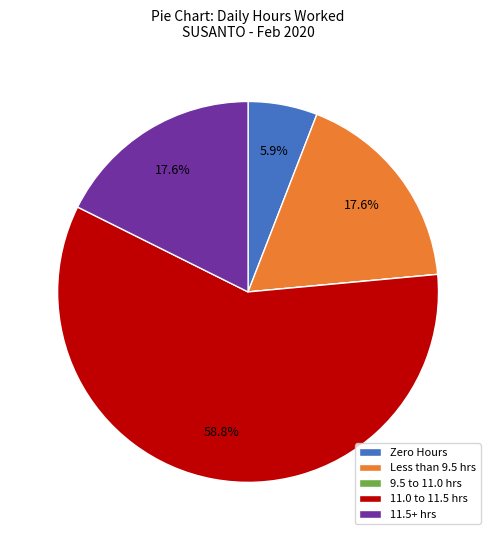

What is the majority slice?

11.0 to 11.5 hrs